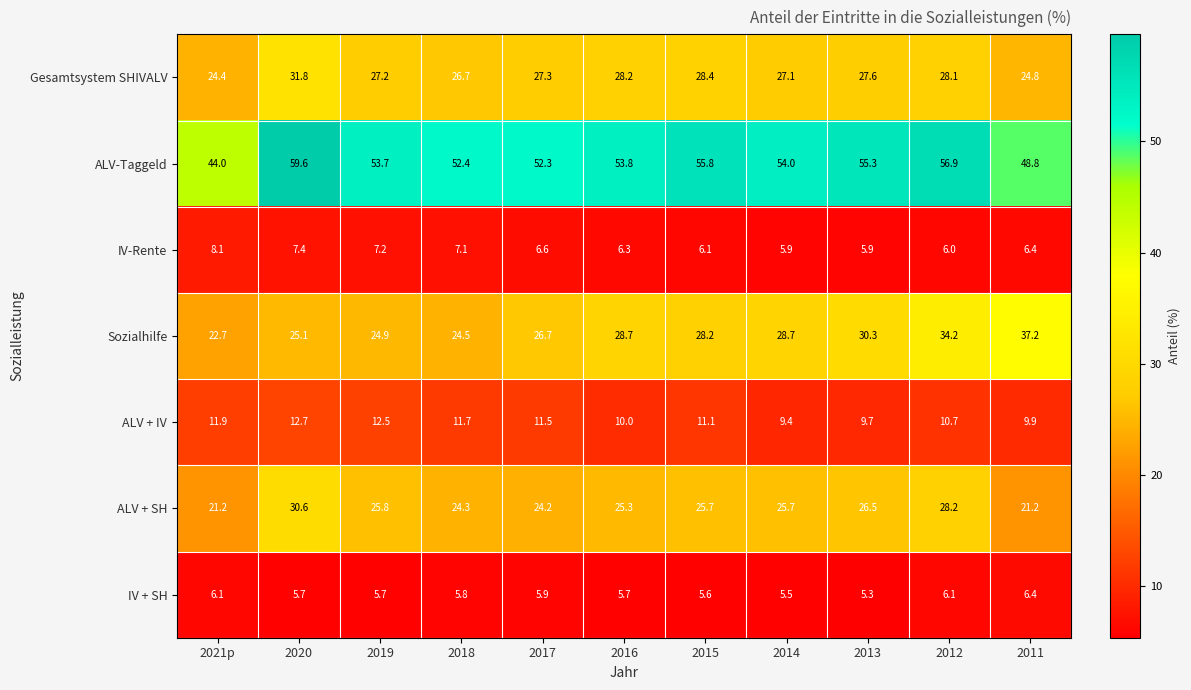

What is the minimum value shown in the chart?

5.3